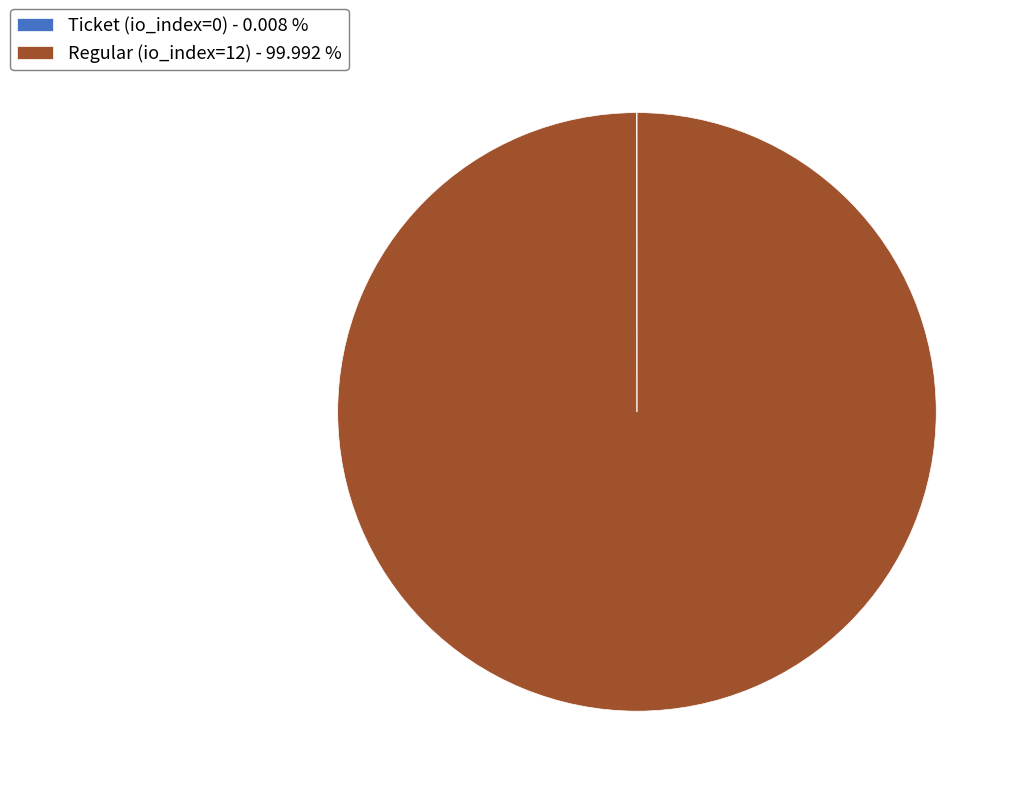

What is the majority slice?

Regular (io_index=12) - 99.992 %